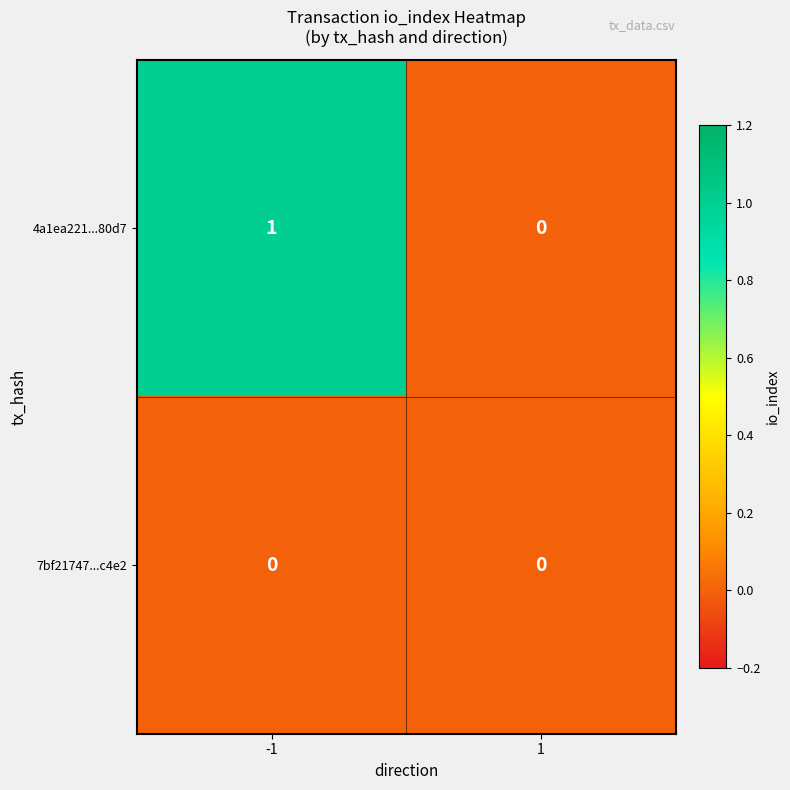

Rank the series at -1 from lowest to highest value.

7bf21747...c4e2, 4a1ea221...80d7